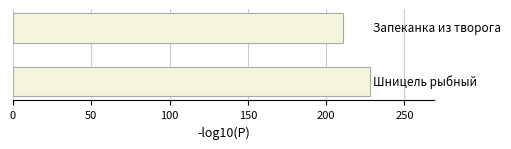

Reading bottom to top, list all the values displayed in this chart.

228	211